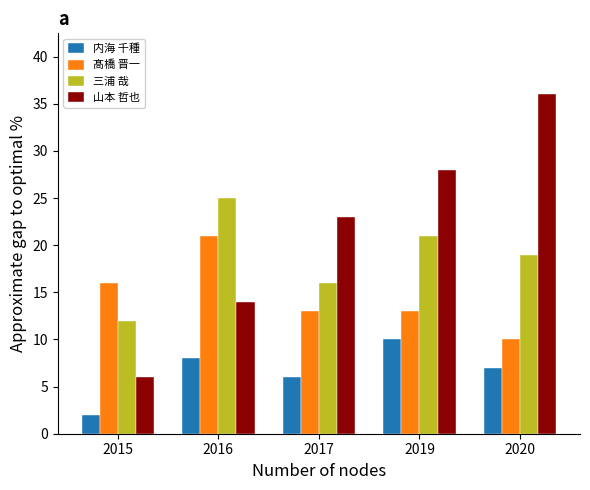

Reading left to right, what are all the values shown in this chart?

内海 千種: 2	8	6	10	7
髙橋 晋一: 16	21	13	13	10
三浦 哉: 12	25	16	21	19
山本 哲也: 6	14	23	28	36